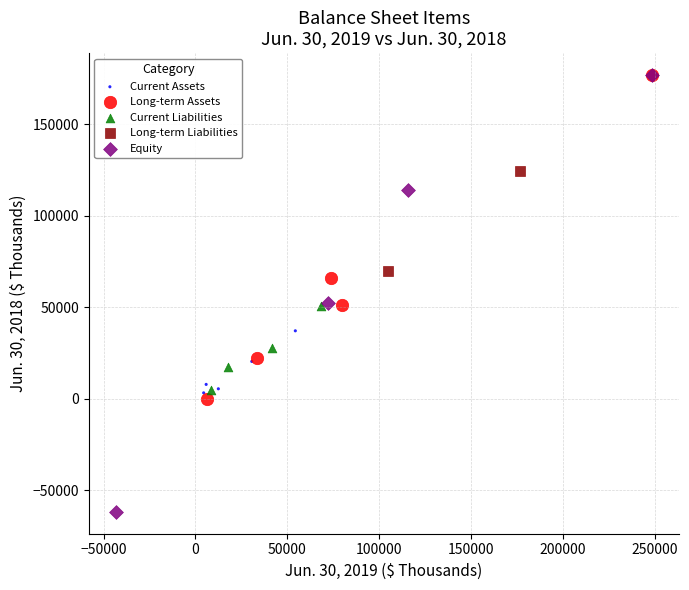

What are all the series names shown in the legend?

Current Assets, Long-term Assets, Current Liabilities, Long-term Liabilities, Equity